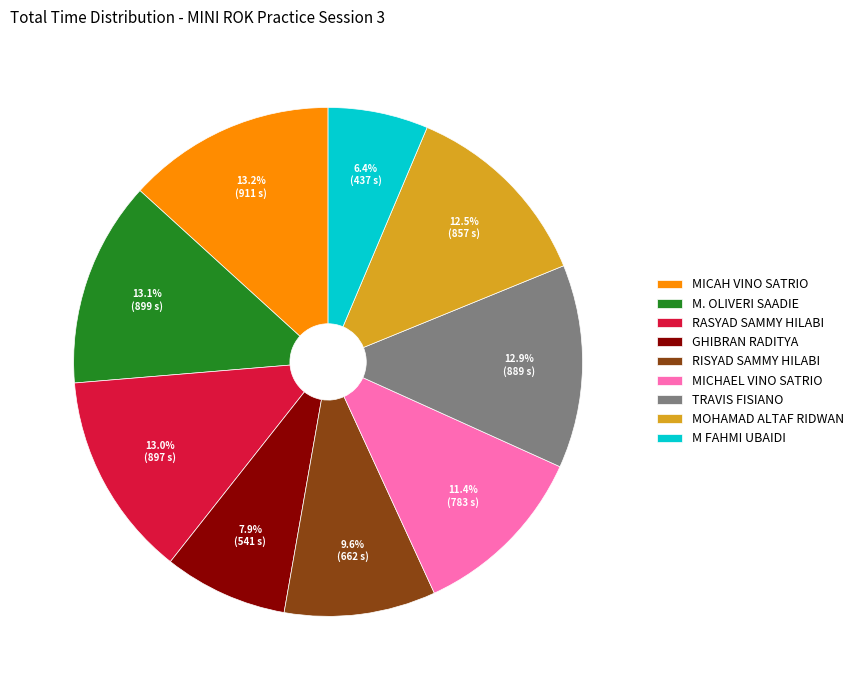

Which slice is the smallest?

M FAHMI UBAIDI